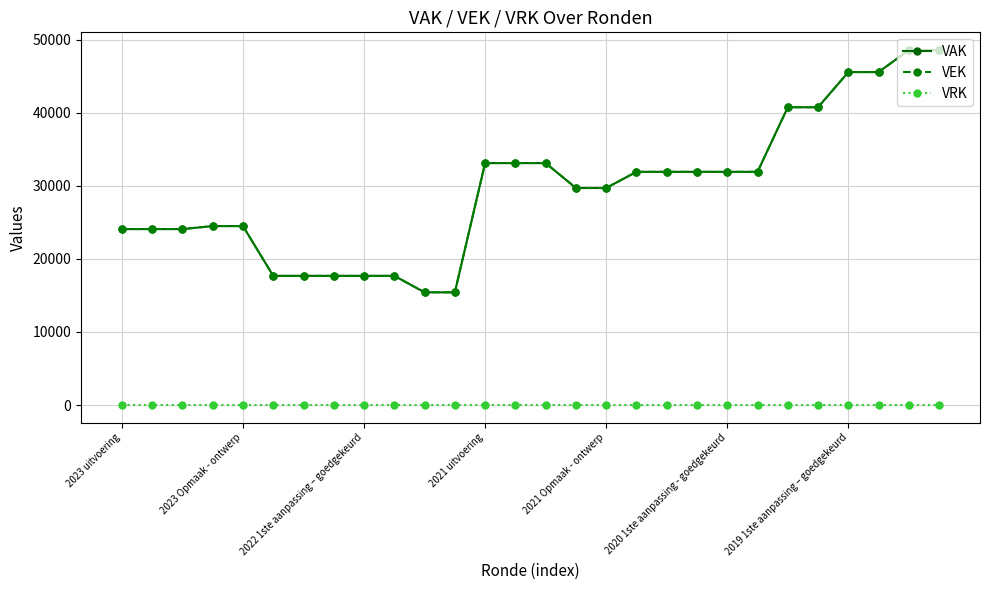

Rank the categories by VRK value from lowest to highest.

2023 uitvoering, 2023 Opmaak - ontwerp, 2022 1ste aanpassing – goedgekeurd, 2021 uitvoering, 2021 Opmaak - ontwerp, 2020 1ste aanpassing - goedgekeurd, 2019 1ste aanpassing – goedgekeurd, 7, 8, 9, 10, 11, 12, 13, 14, 15, 16, 17, 18, 19, 20, 21, 22, 23, 24, 25, 26, 27